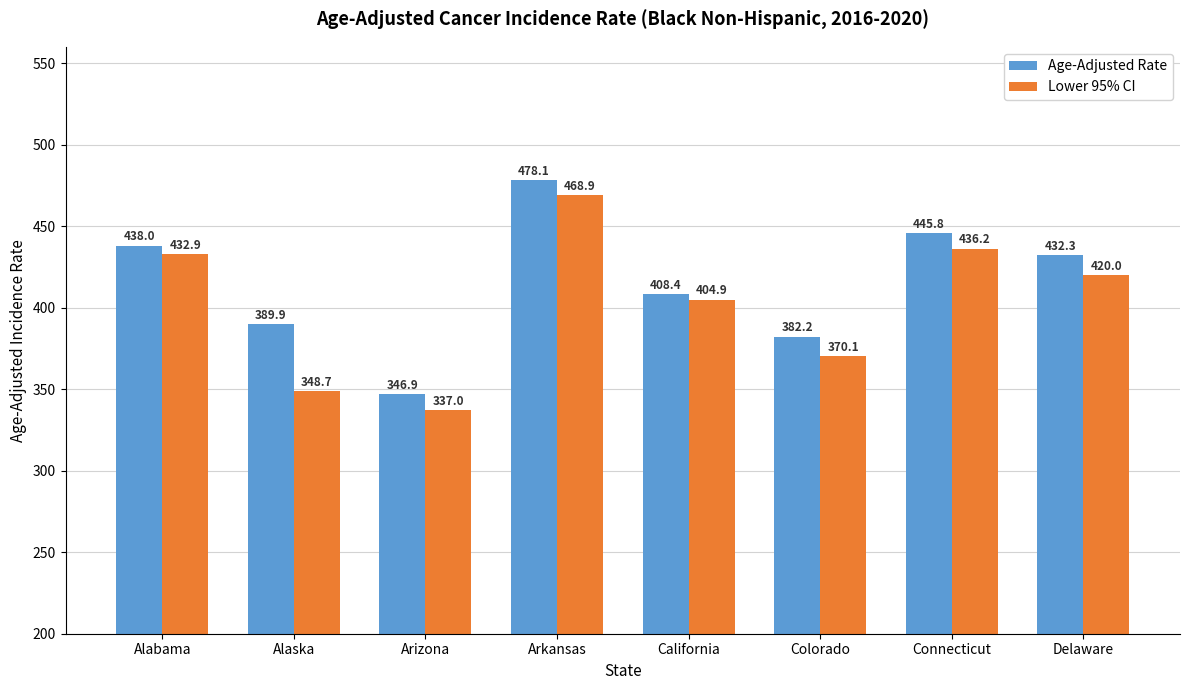

Is the value of Age-Adjusted Rate at Delaware greater than the value of Lower 95% CI at California?

Yes